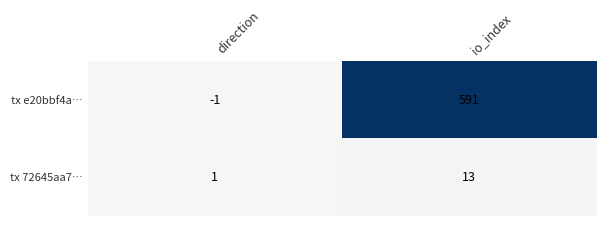

Is it true that tx 72645aa7… equals 1 at direction?

True